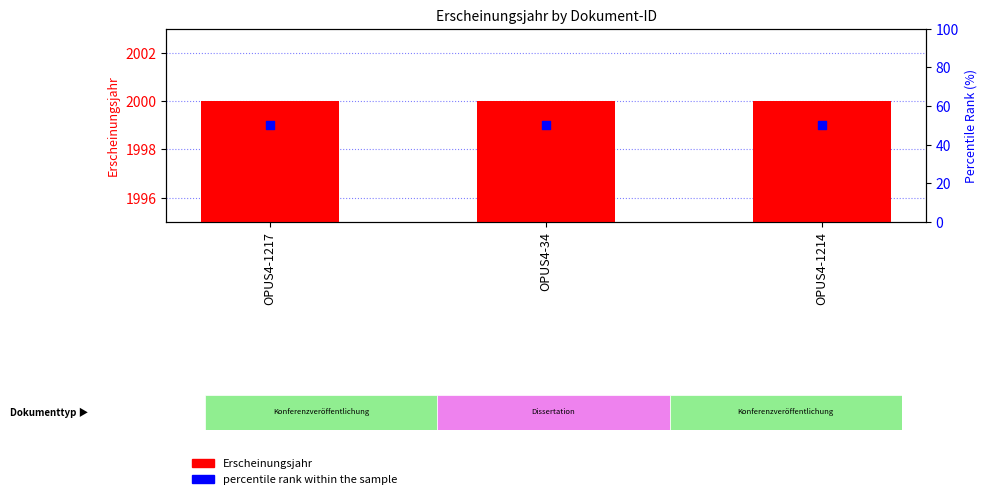

Which series reaches the minimum Y coordinate?

percentile rank within the sample